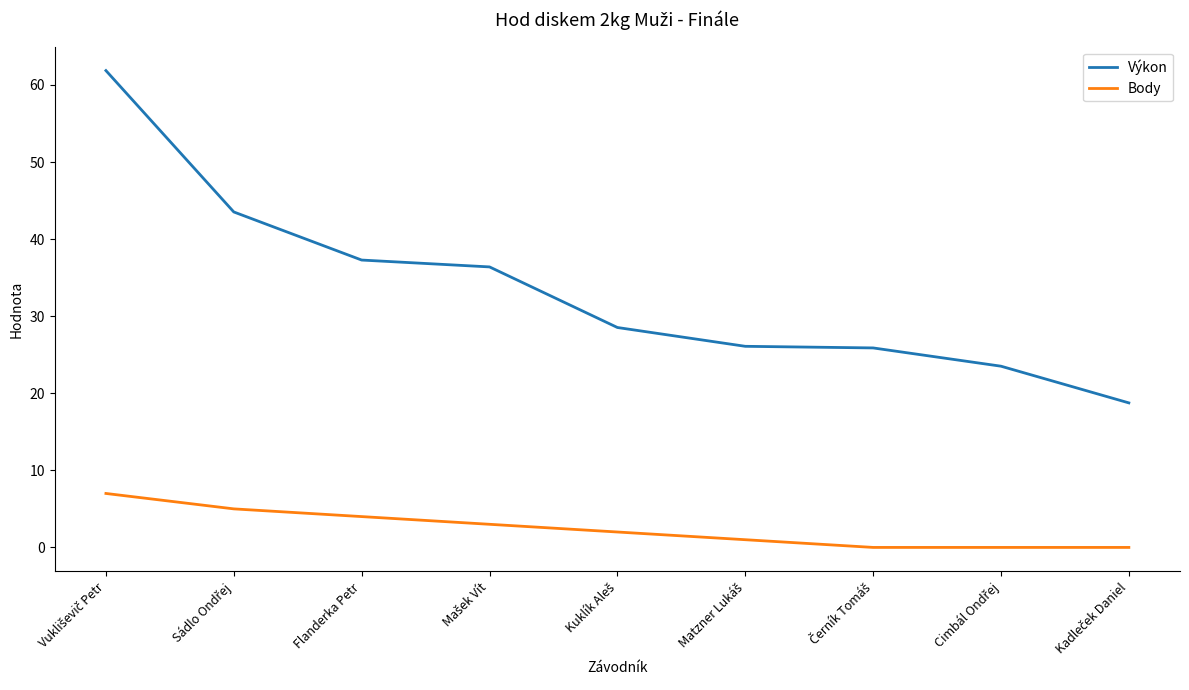

Which series has the widest spread of values?

Výkon